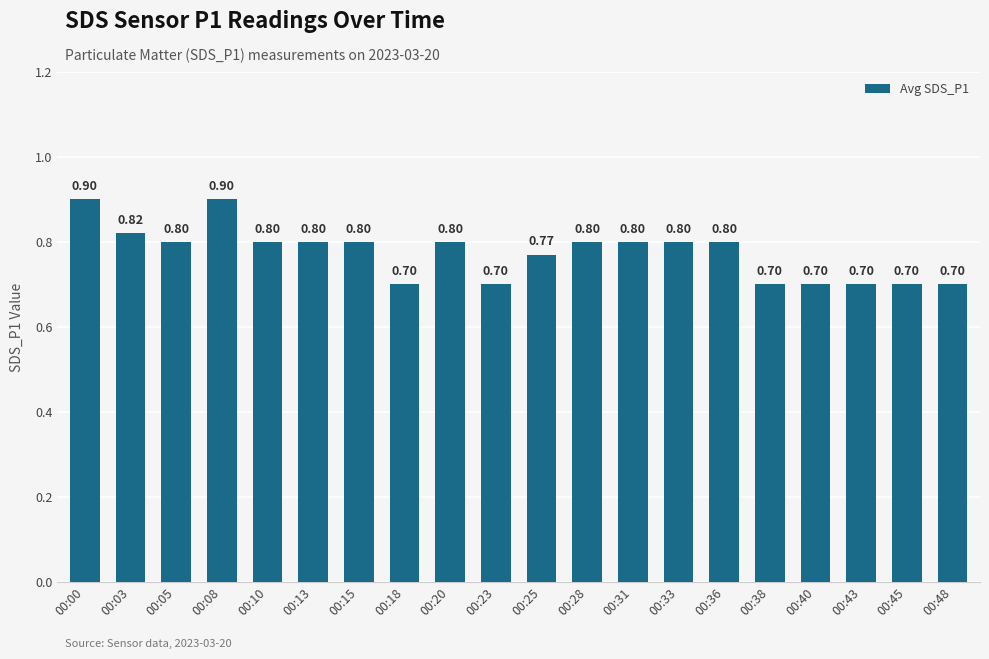

Count the values in the range 0 to 1.

20